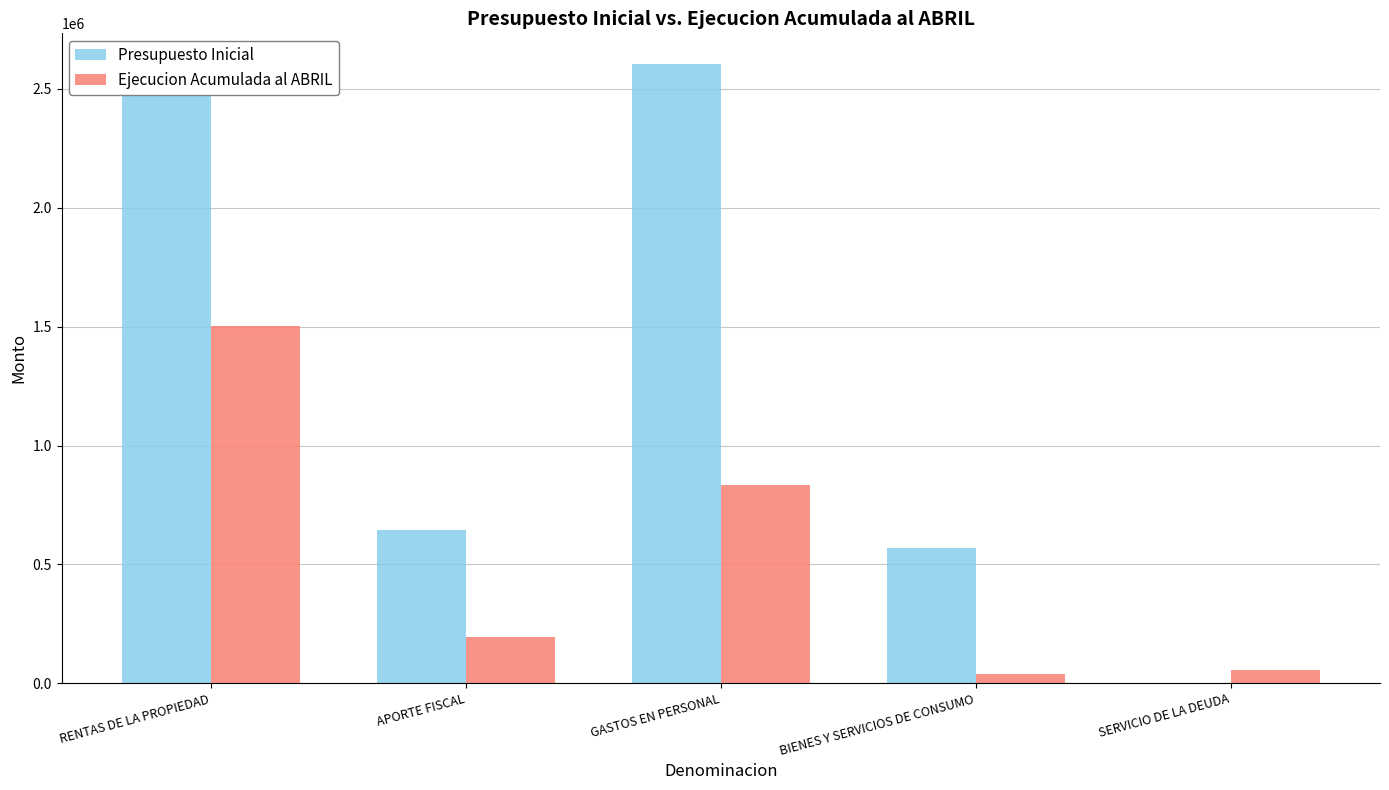

What is the difference between the Ejecucion Acumulada al ABRIL values at RENTAS DE LA PROPIEDAD and GASTOS EN PERSONAL?

666650